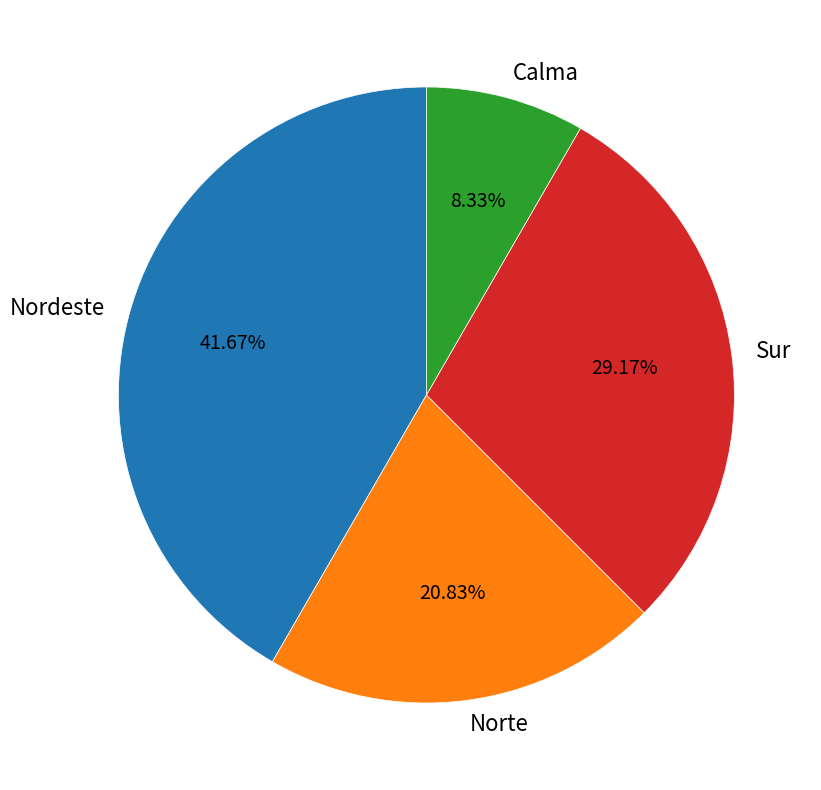

Which category has the biggest portion of the pie?

Nordeste